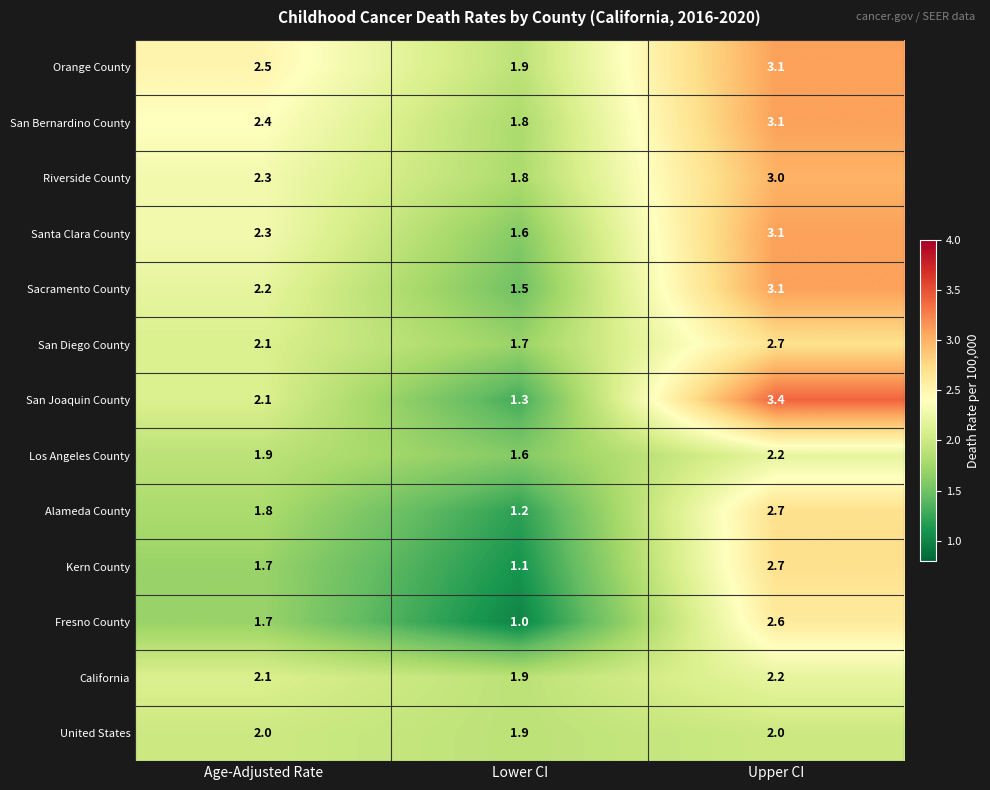

At how many categories does at least one series exceed 1?

3